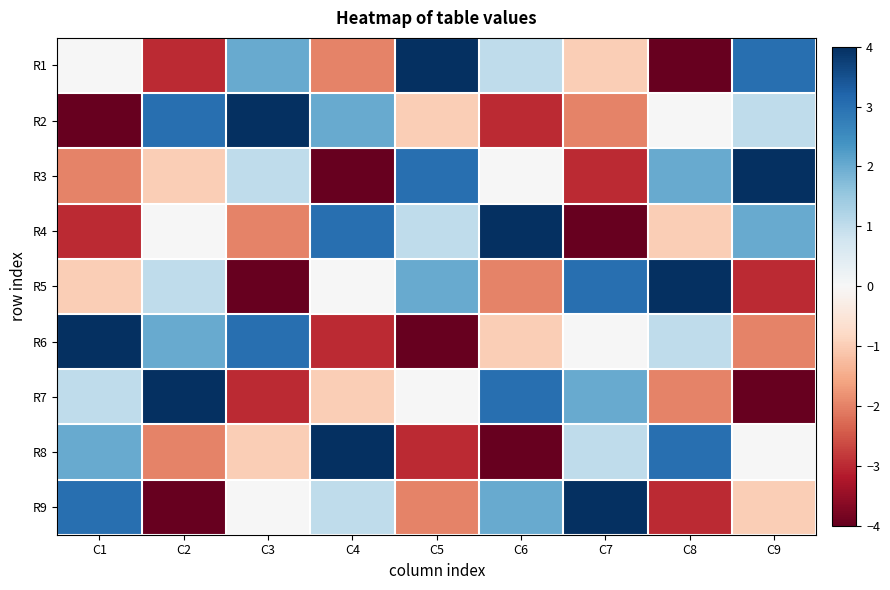

At how many categories does at least one series exceed -3?

9